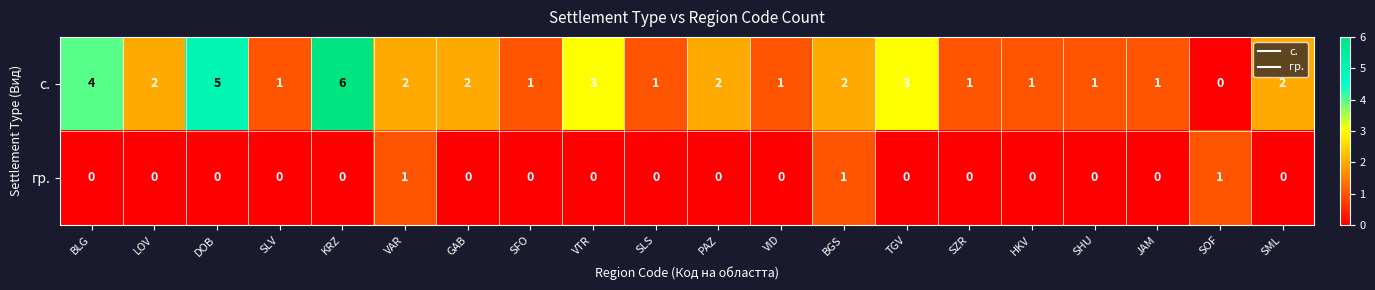

True or false: гр. has a value of 1 at TGV.

False